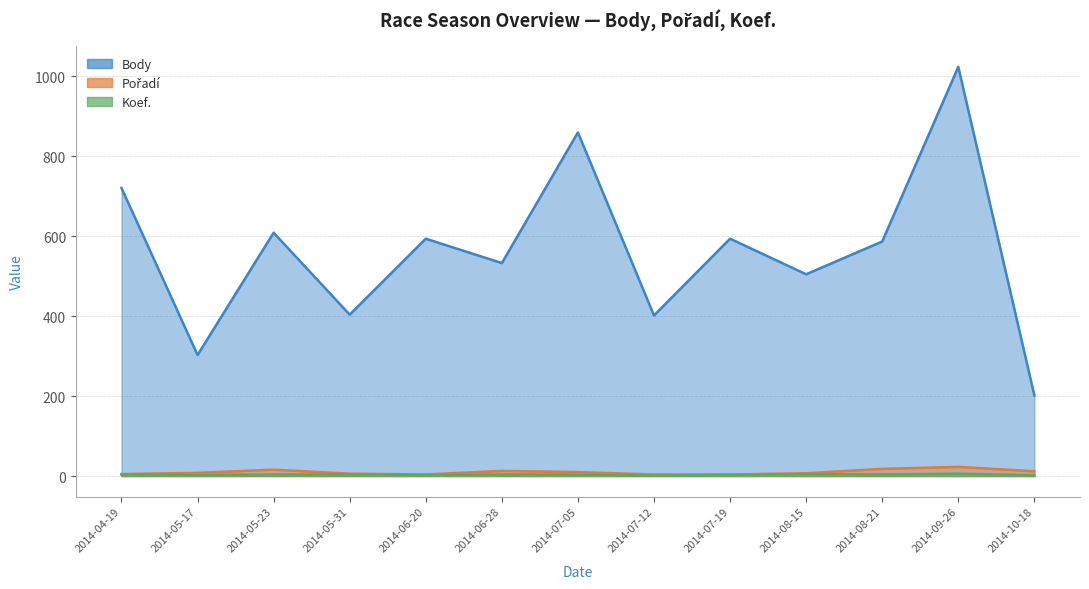

At which label does Pořadí first exceed 8?

2014-05-23